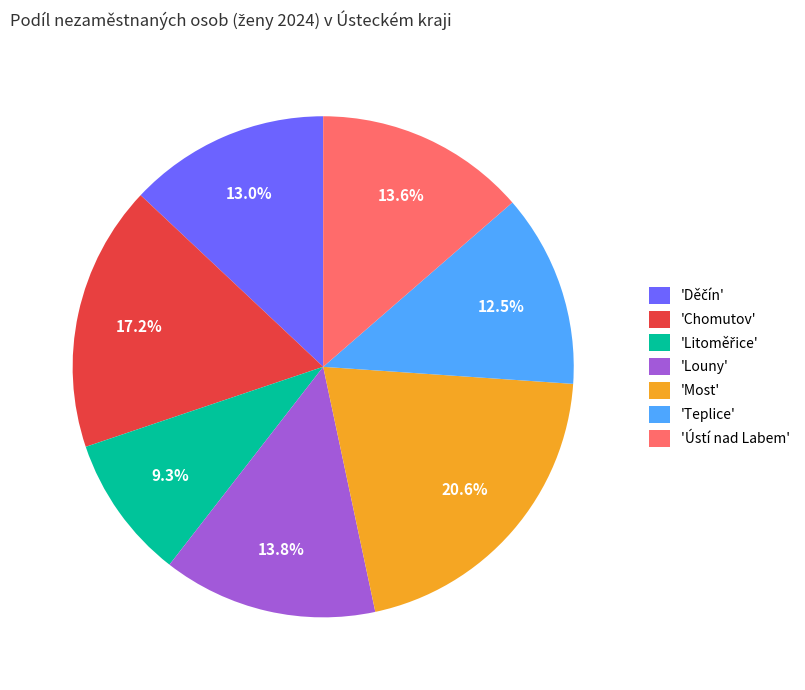

Which slice is the largest?

'Most'